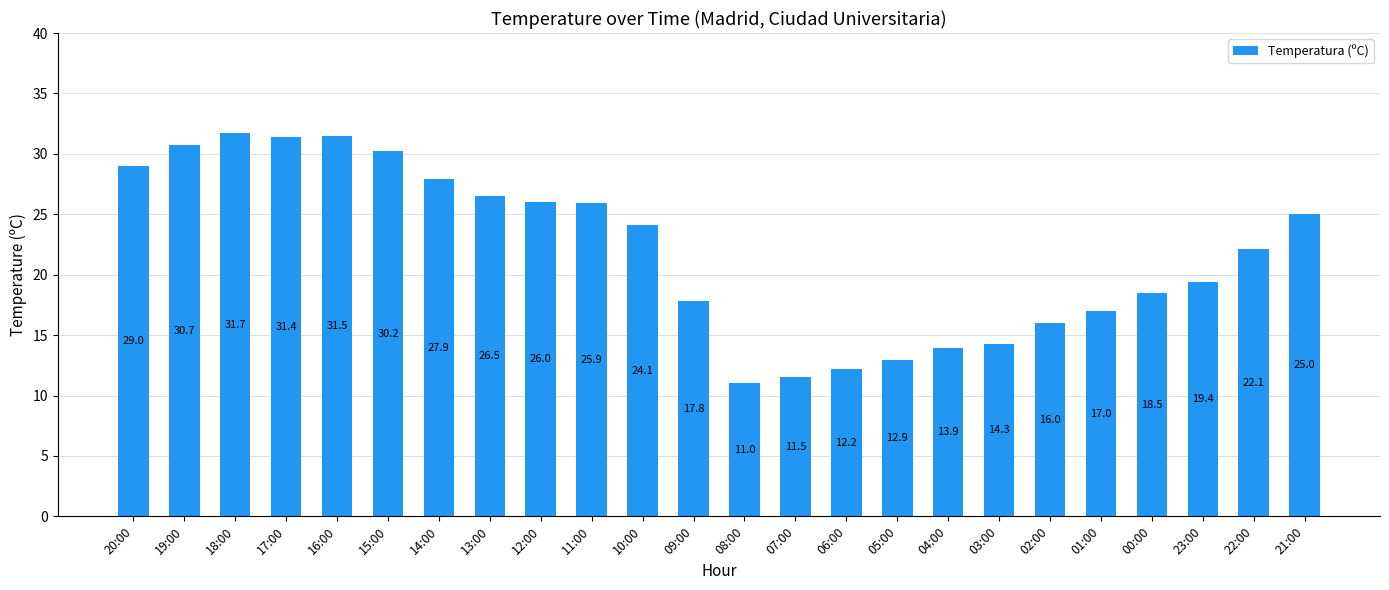

Which category has the lowest value across all series?

08:00